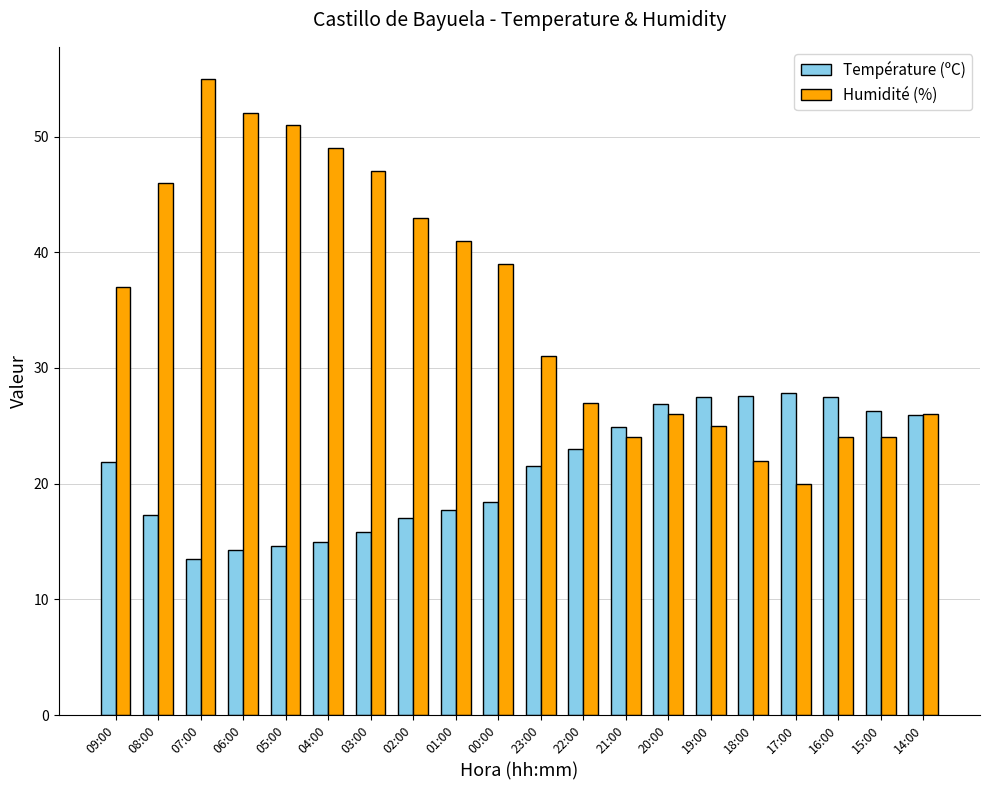

What is the value of the Humidité (%) bar at the 12th from the left?

27.0